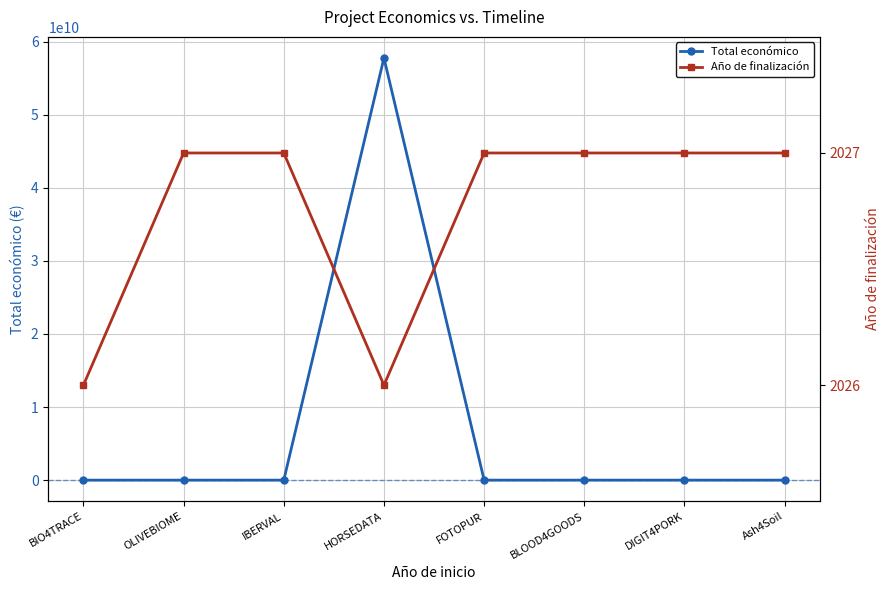

At which label is Total económico closest to 28882176605?

DIGIT4PORK